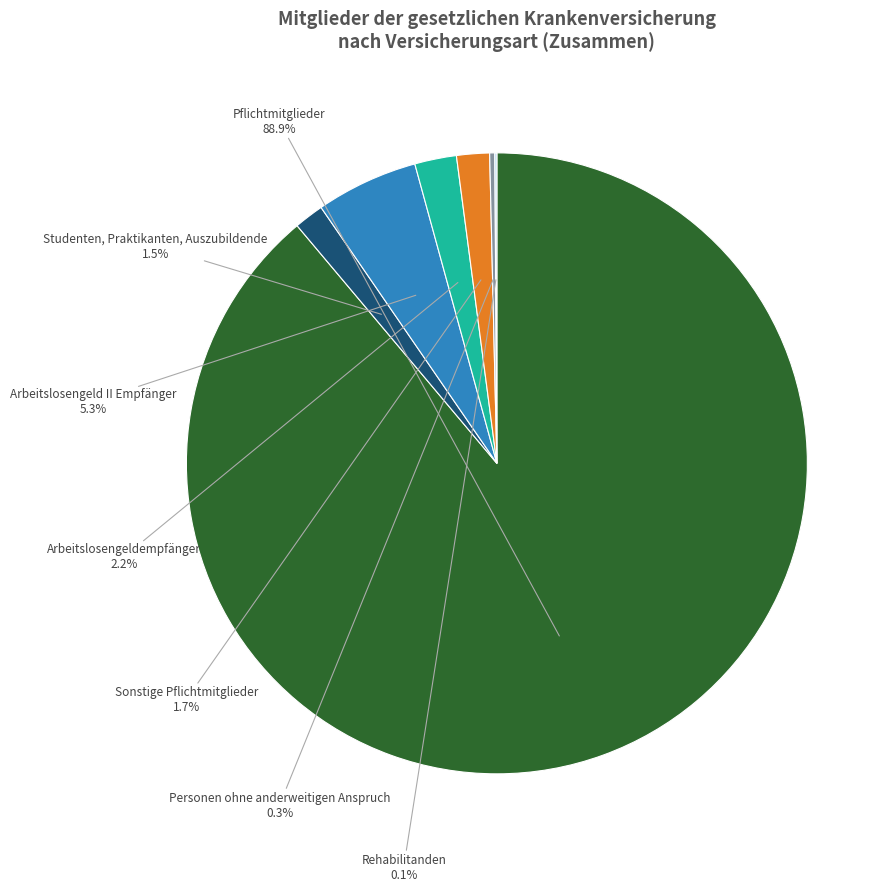

What portion of the pie excludes Sonstige Pflichtmitglieder?

98.3%